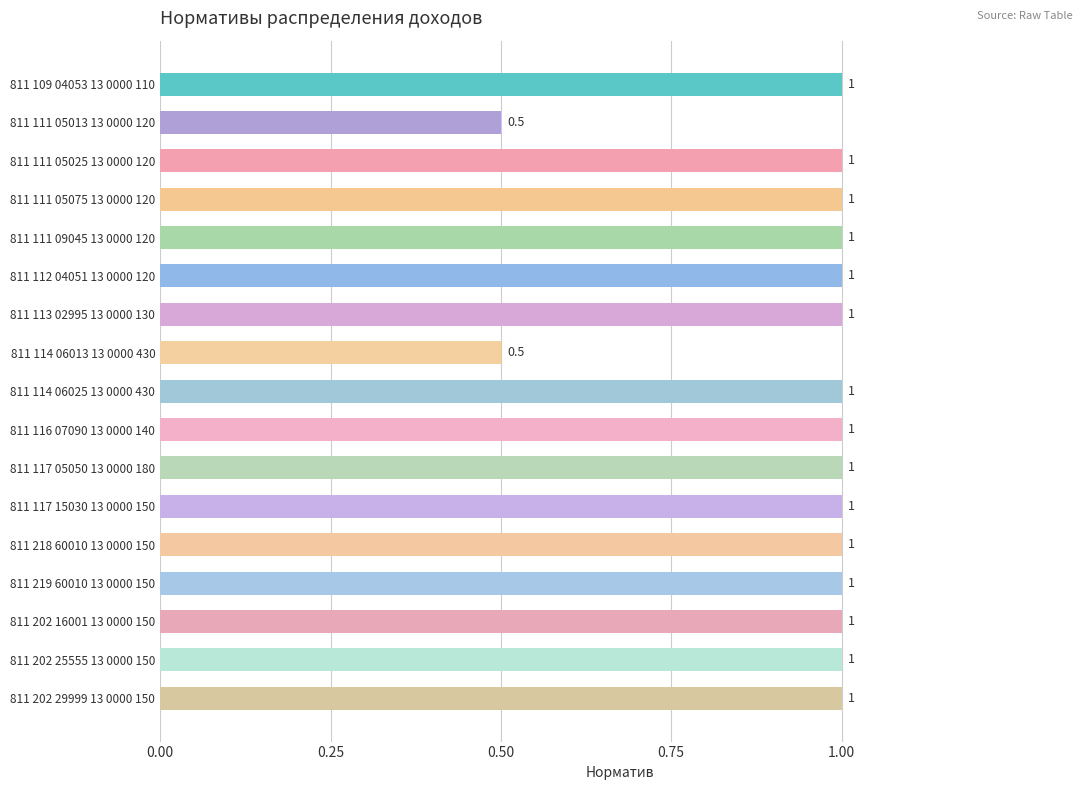

Reading bottom to top, what are all the values shown in this chart?

1.0	1.0	1.0	1.0	1.0	1.0	1.0	1.0	1.0	0.5	1.0	1.0	1.0	1.0	1.0	0.5	1.0